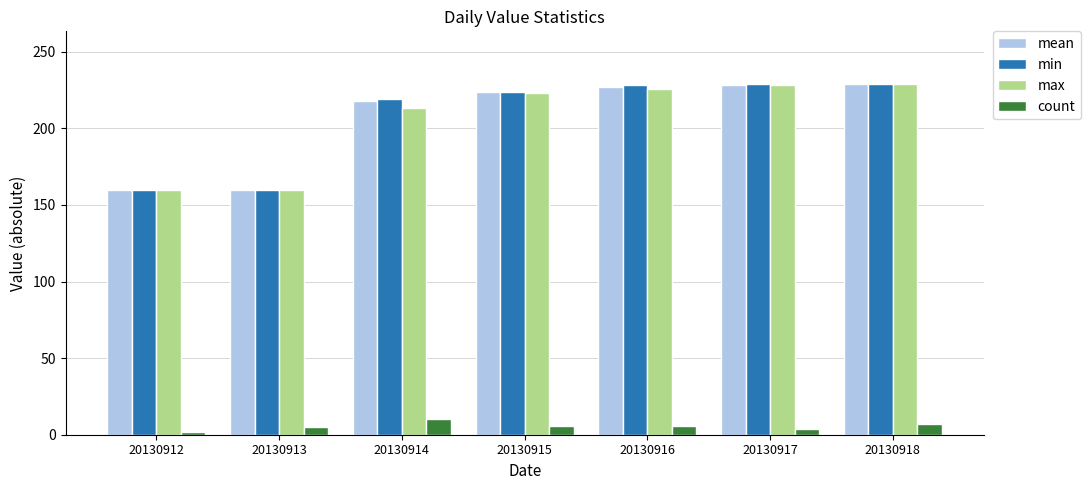

What is the value of the mean bar at the 2nd from the left?

160.0